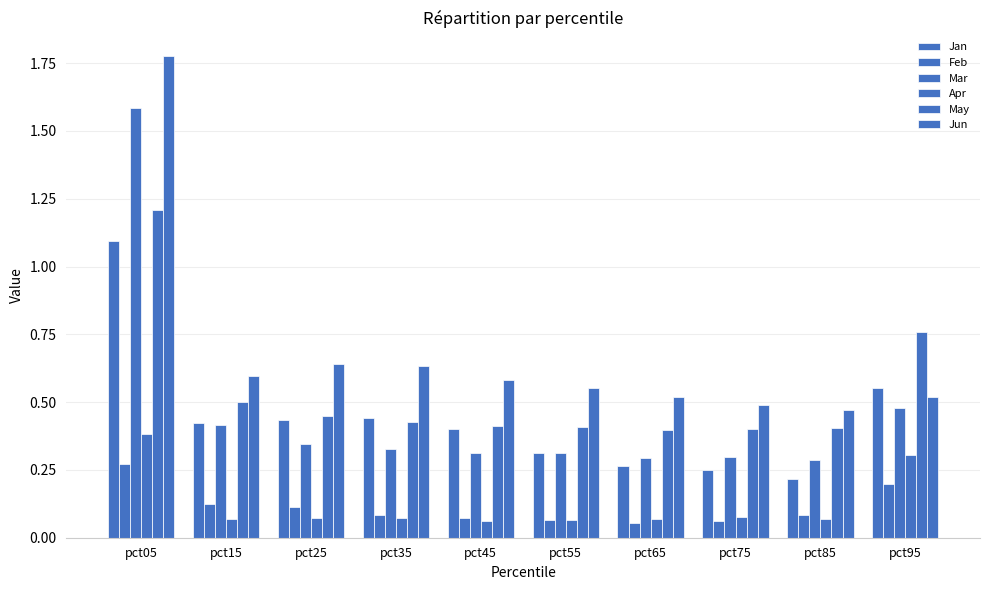

Which category has the lowest value in the Feb series?

pct65